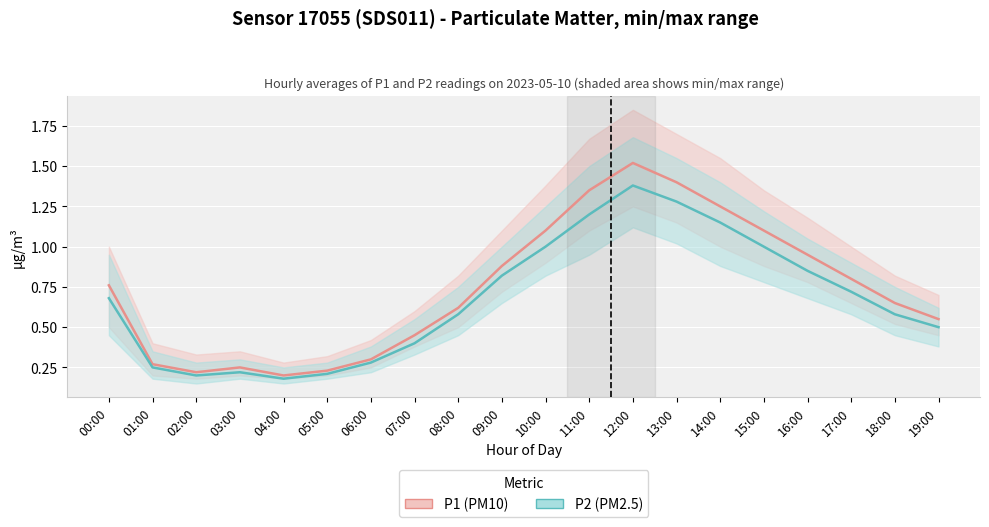

What position from the right is 12:00?

8